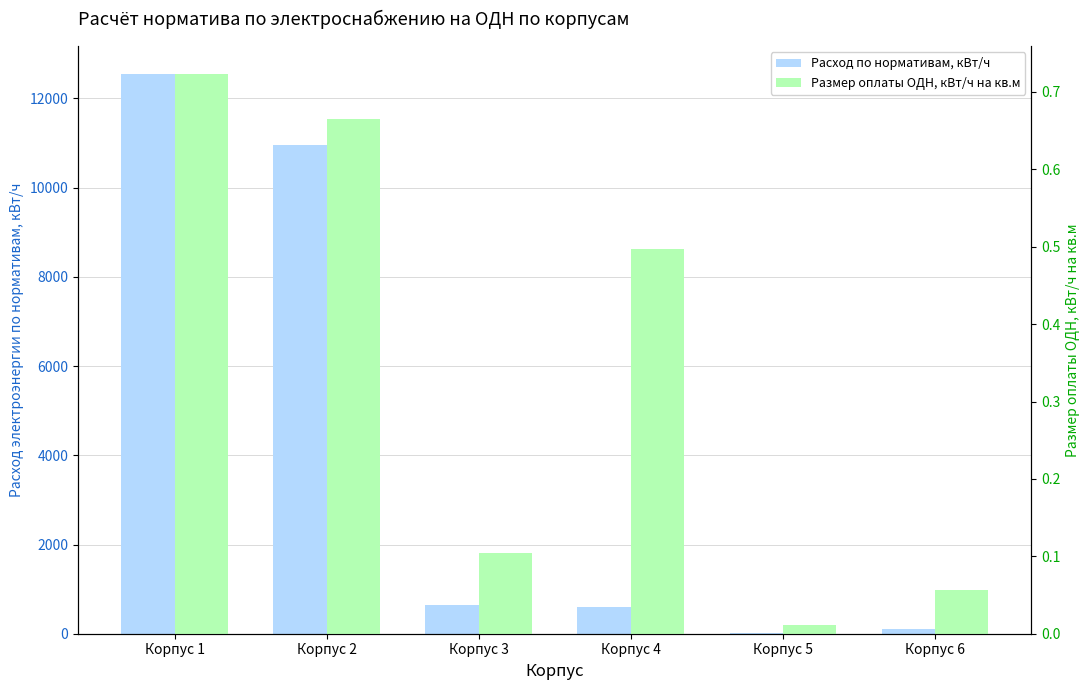

Which label corresponds to the largest value in the chart?

Корпус 1